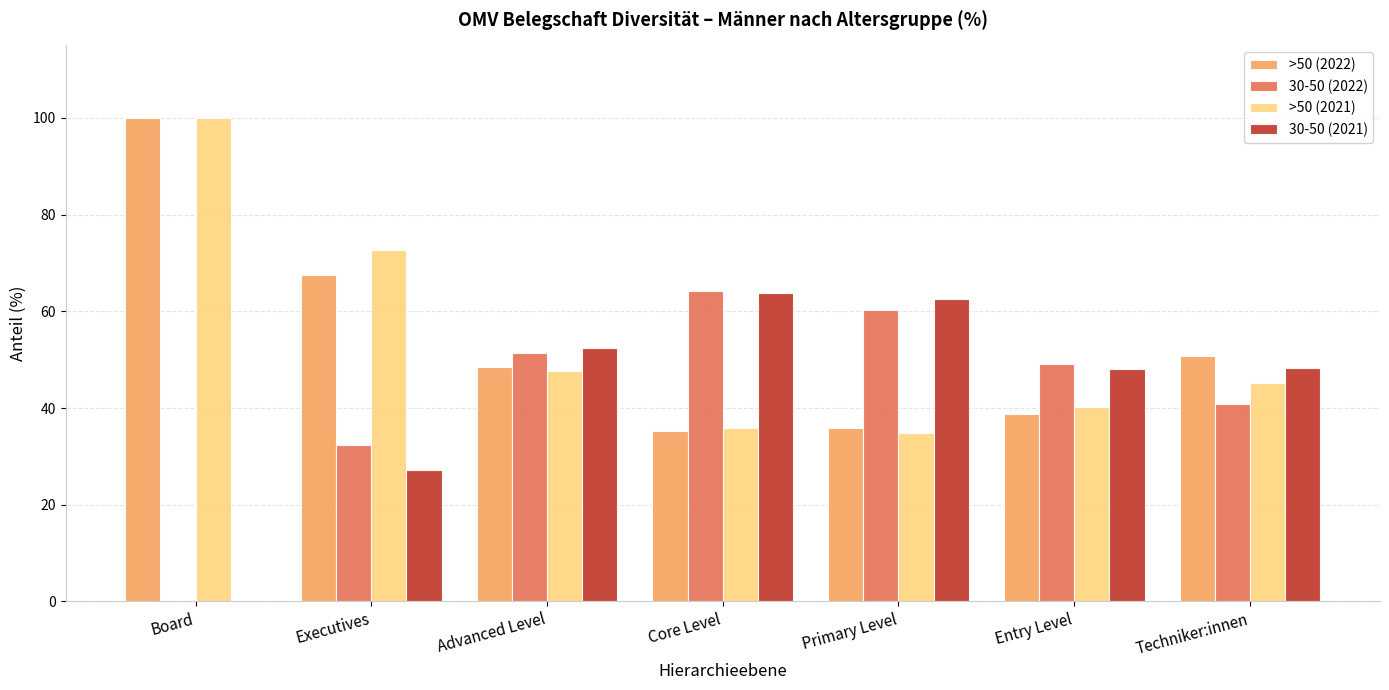

Between Primary Level and Entry Level, which series saw the biggest shift?

30-50 (2021)